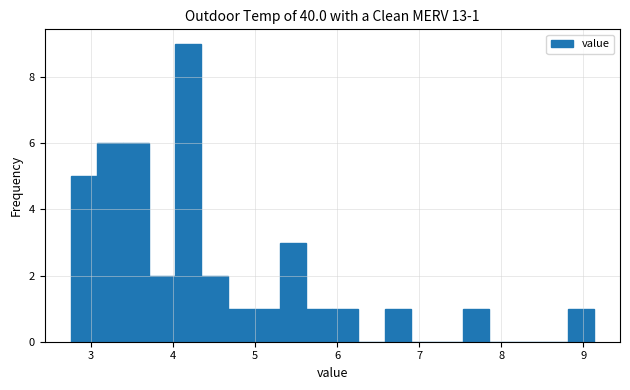

Read against the x-axis, roughly where is the centre of the tallest bar?

4.2